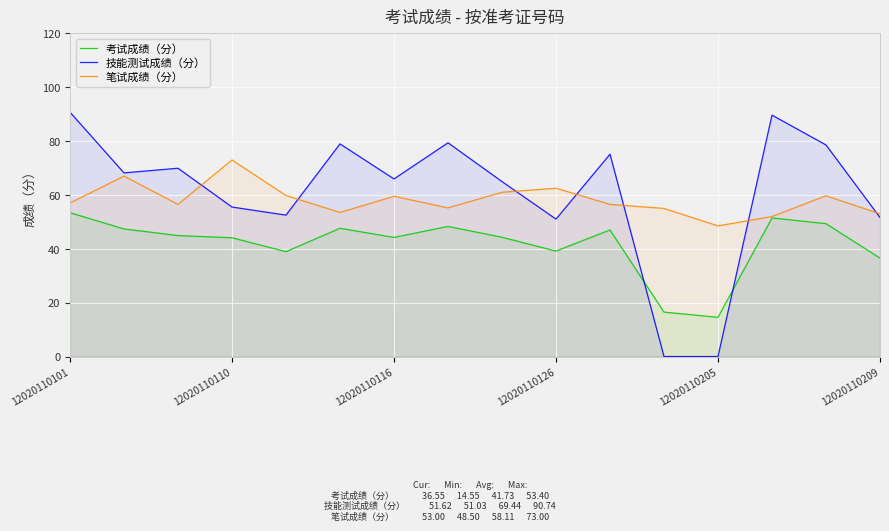

Which series has the largest total across all categories?

技能测试成绩（分）